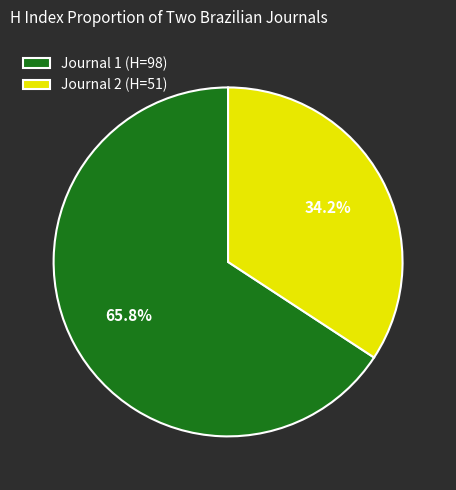

What is the ratio of the value at Journal 1 (H=98) to the value at Journal 2 (H=51)?

1.9